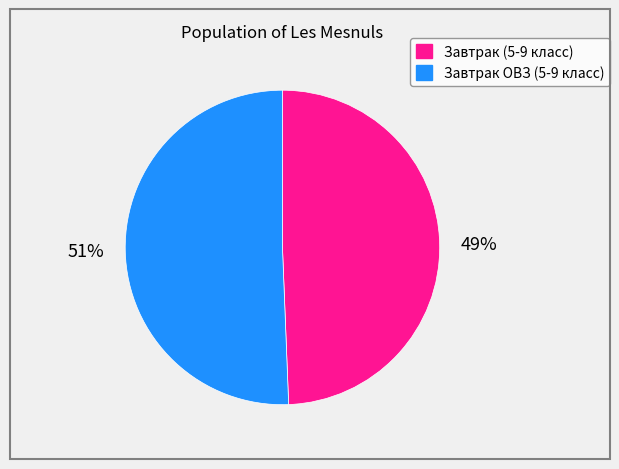

To the nearest percent, what portion does Завтрак (5-9 класс) represent?

49%